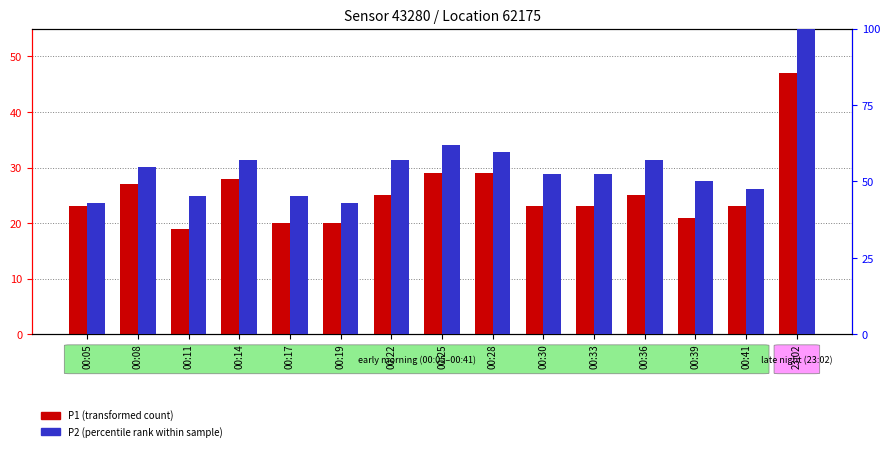

Where is P1 (transformed count) nearest to the value 33?

00:25